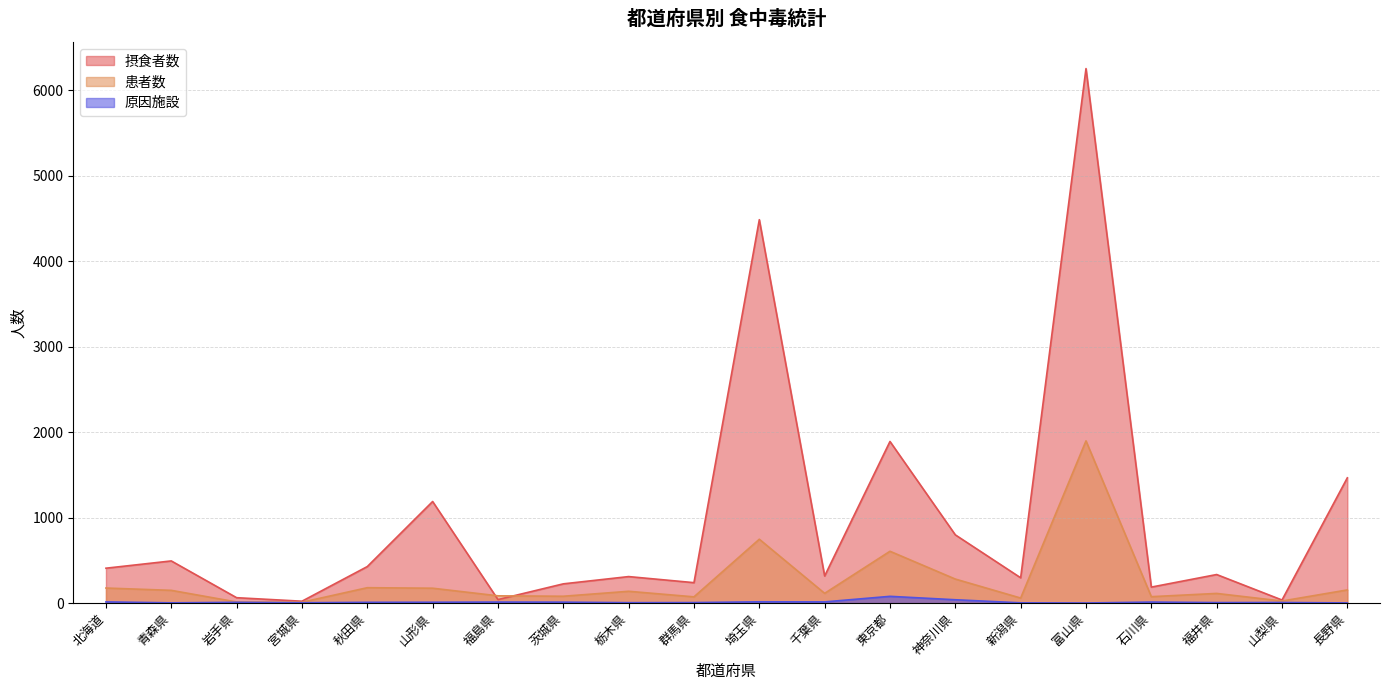

Count the number of data series in this chart.

3